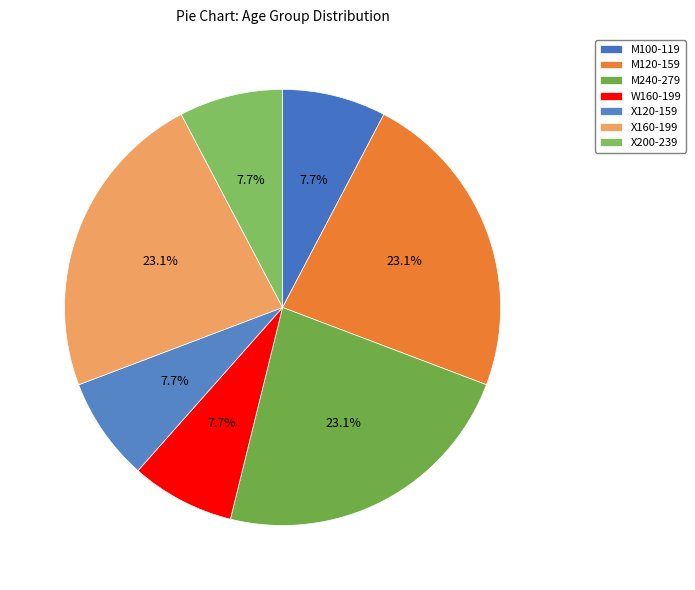

To the nearest percent, what percentage of the pie is X160-199?

23%